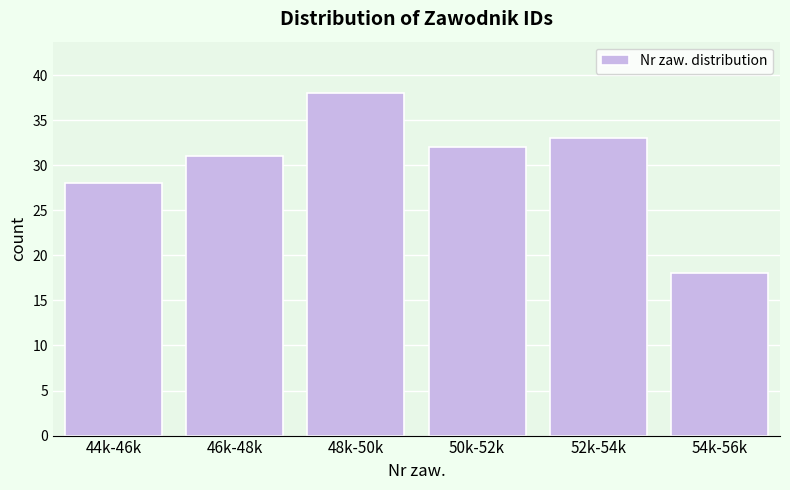

Reading left to right, extract all data points from this chart.

44k-46k=28	46k-48k=31	48k-50k=38	50k-52k=32	52k-54k=33	54k-56k=18